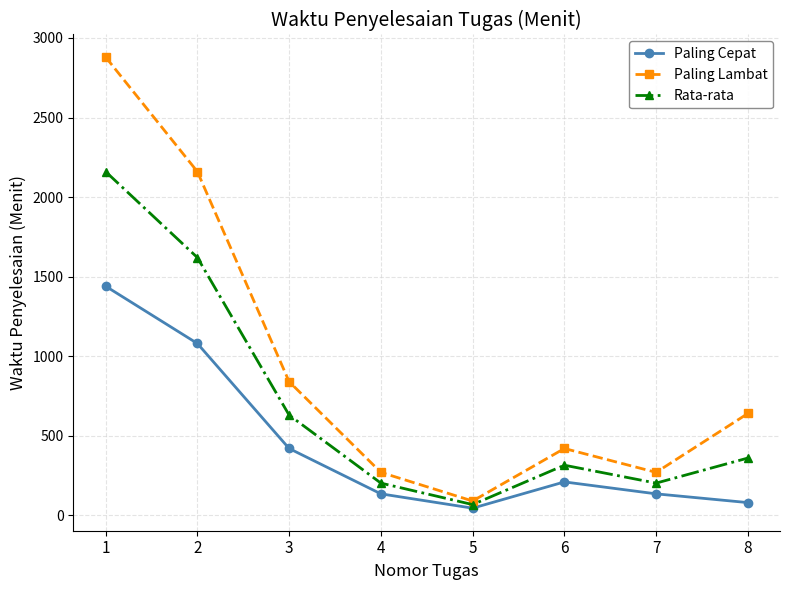

True or false: Paling Cepat has a value of 1440.0 at 1.

True